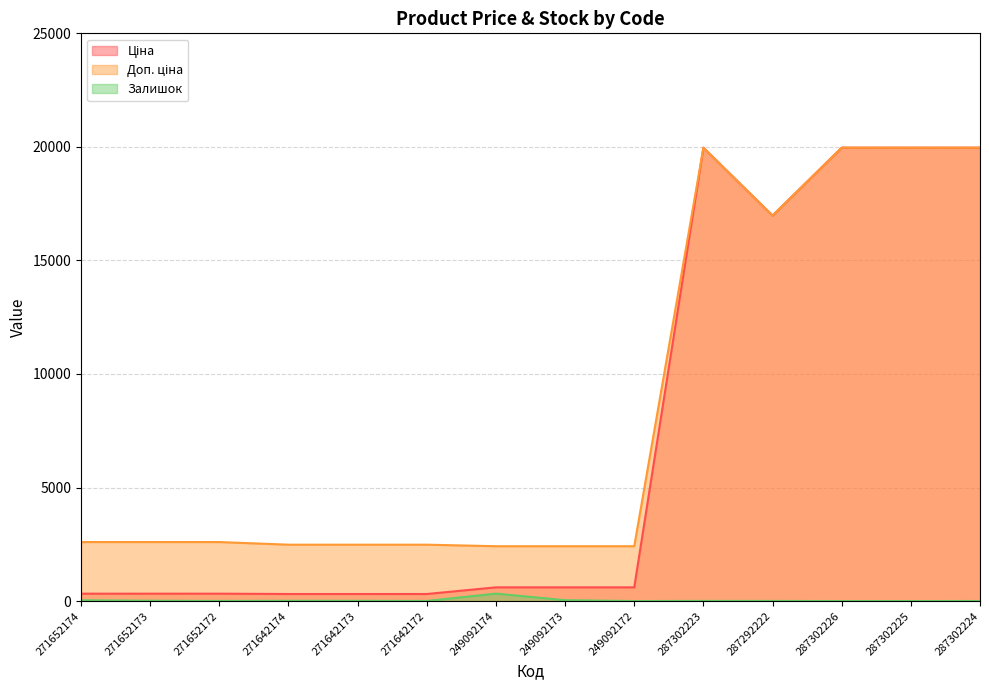

Is it true that Ціна equals 19964.2 at 287302223?

True